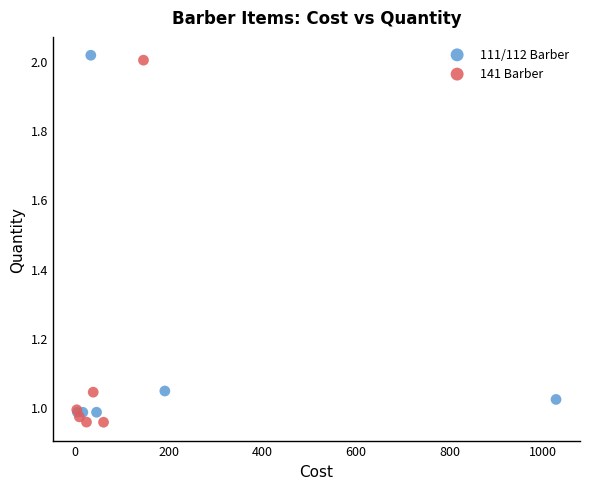

Which series reaches the maximum Y coordinate?

111/112 Barber